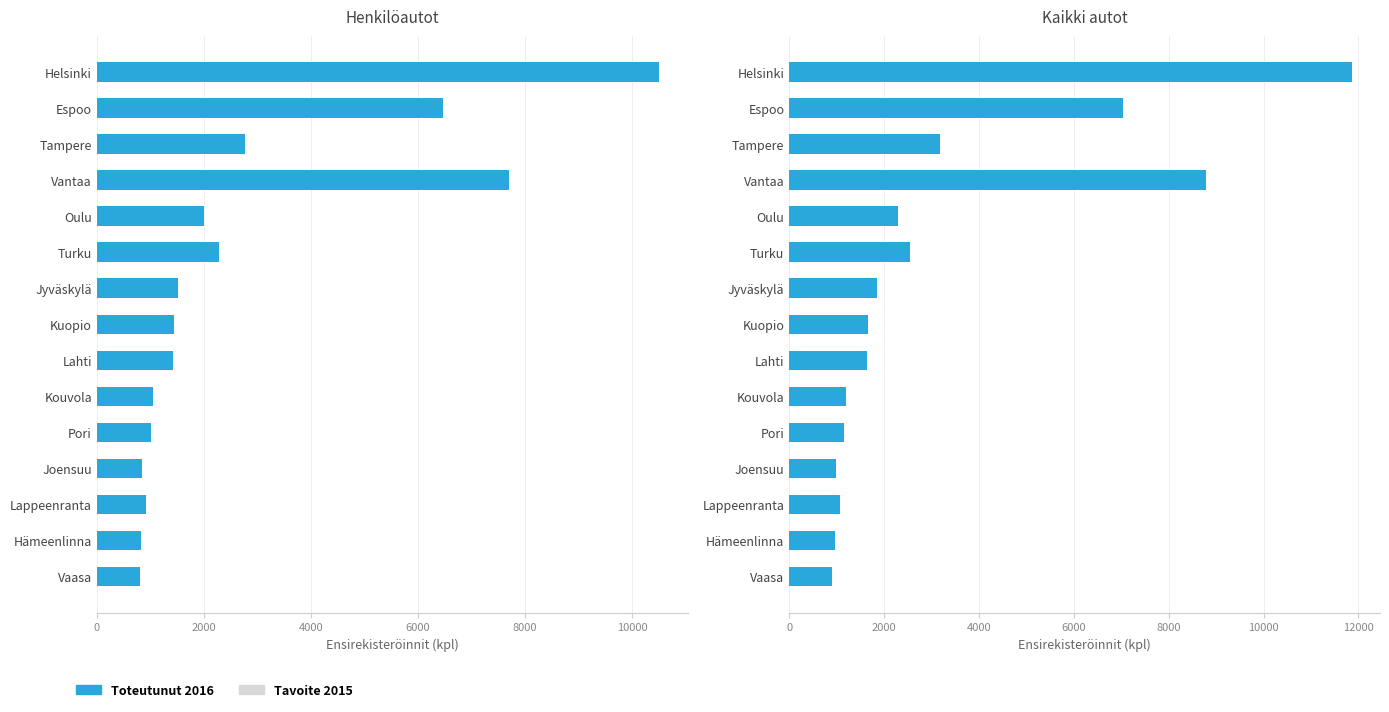

Is it true that 2016 (Toteutunut) equals 1317 at Hämeenlinna?

False